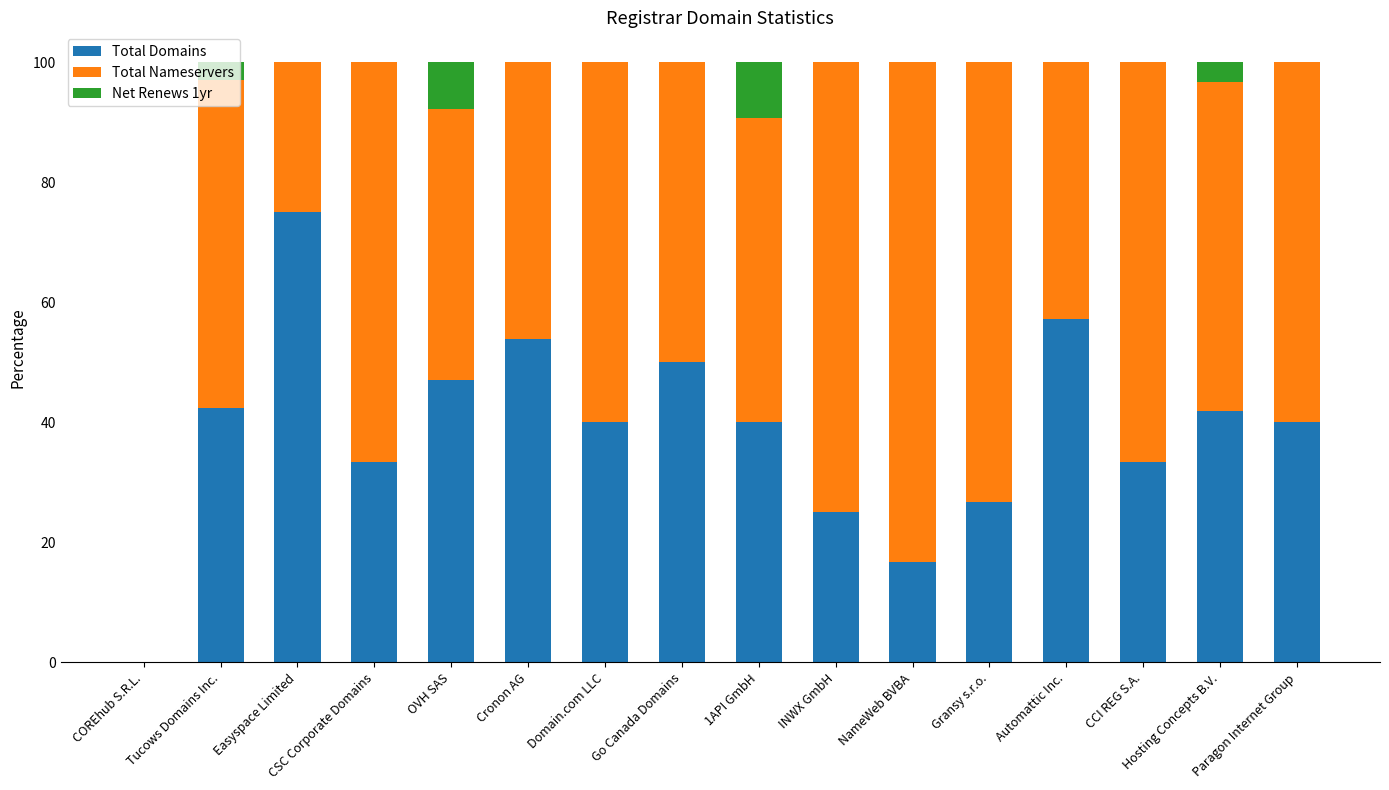

The Total Domains series shows 33.3 at CSC Corporate Domains. True or false?

True